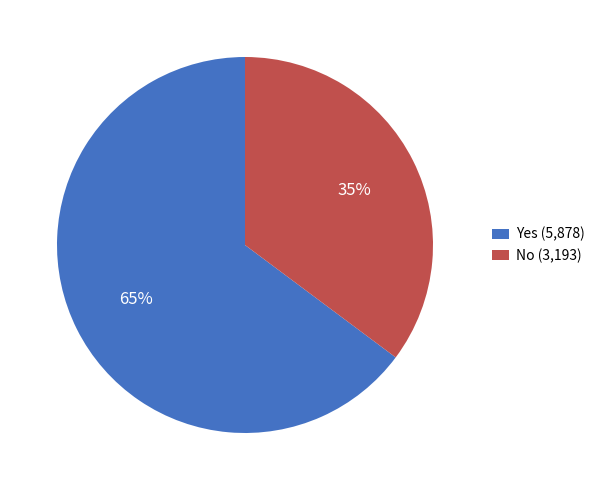

To the nearest percent, what portion does No (3,193) represent?

35%